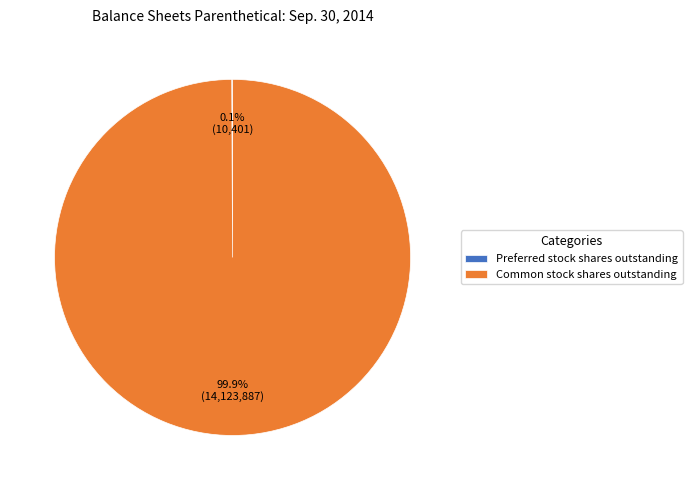

Does any single category account for the majority?

Yes